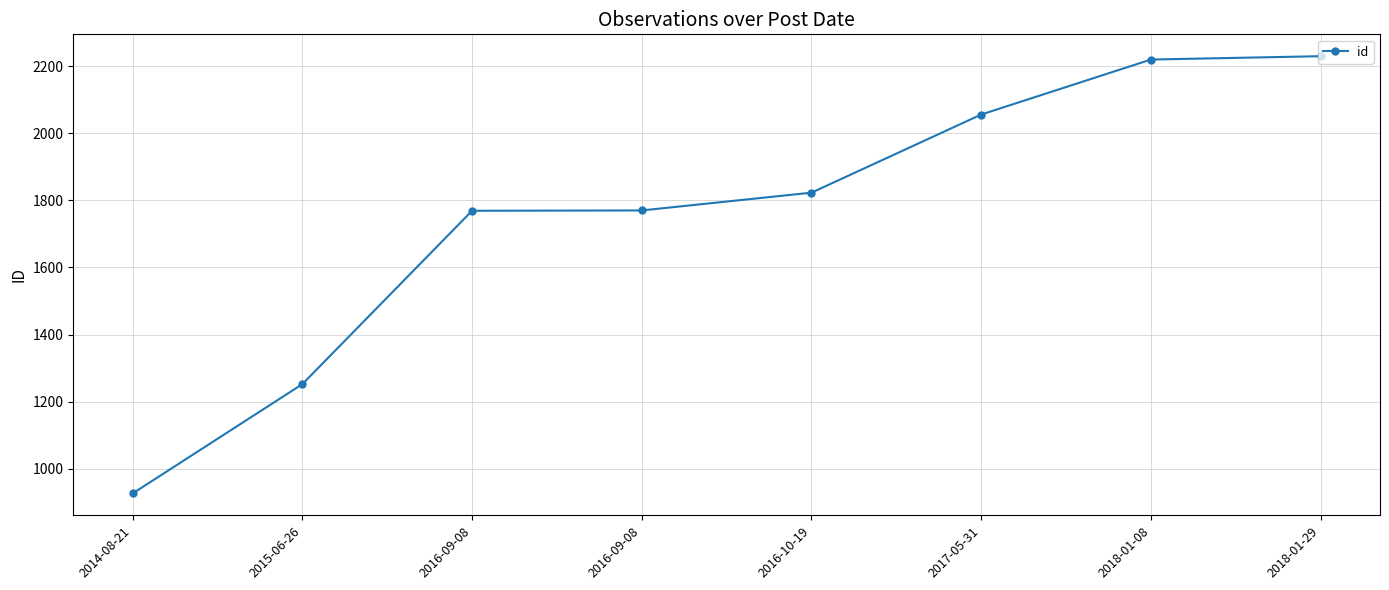

Reading left to right, transcribe all the data shown in this chart.

2014-08-21=926	2015-06-26=1252	2016-09-08=1769	2016-09-08=1770	2016-10-19=1823	2017-05-31=2056	2018-01-08=2220	2018-01-29=2230